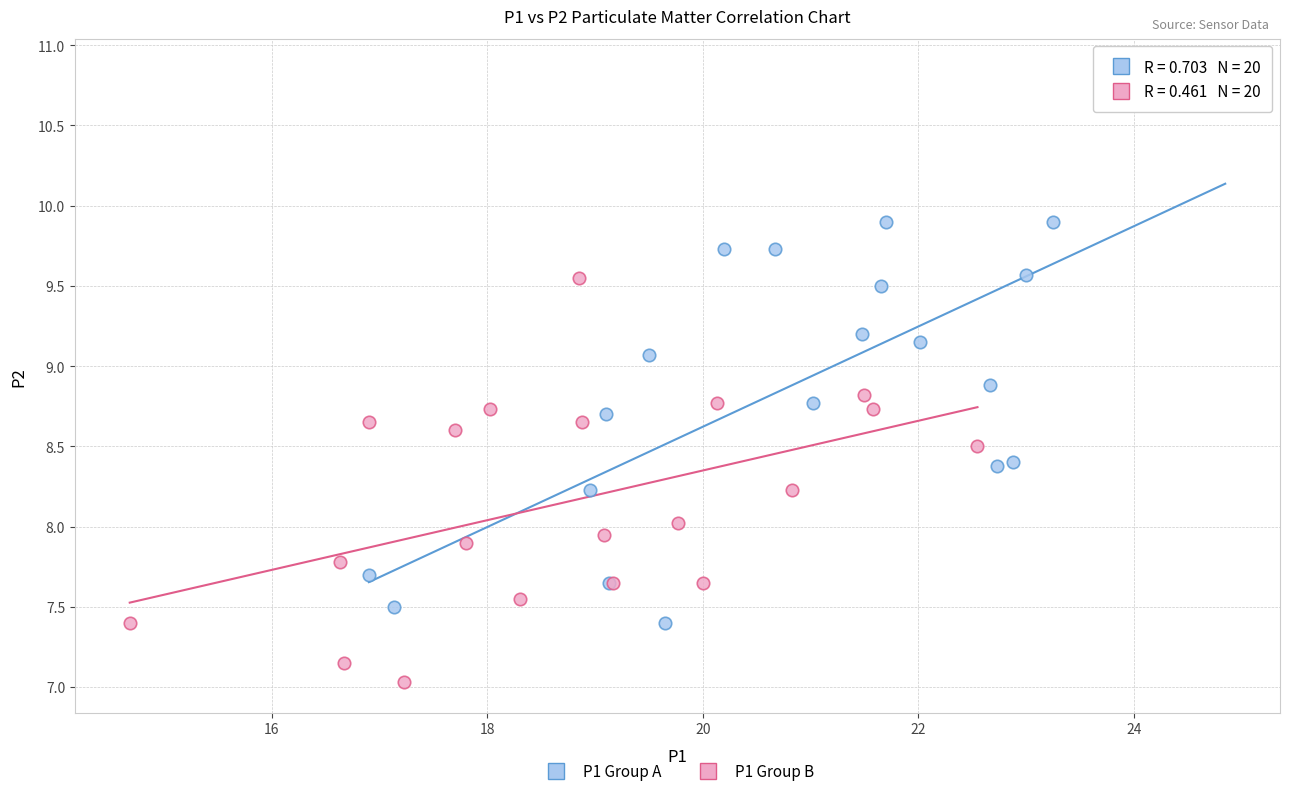

Which series has the widest spread of Y values?

P1 Group A